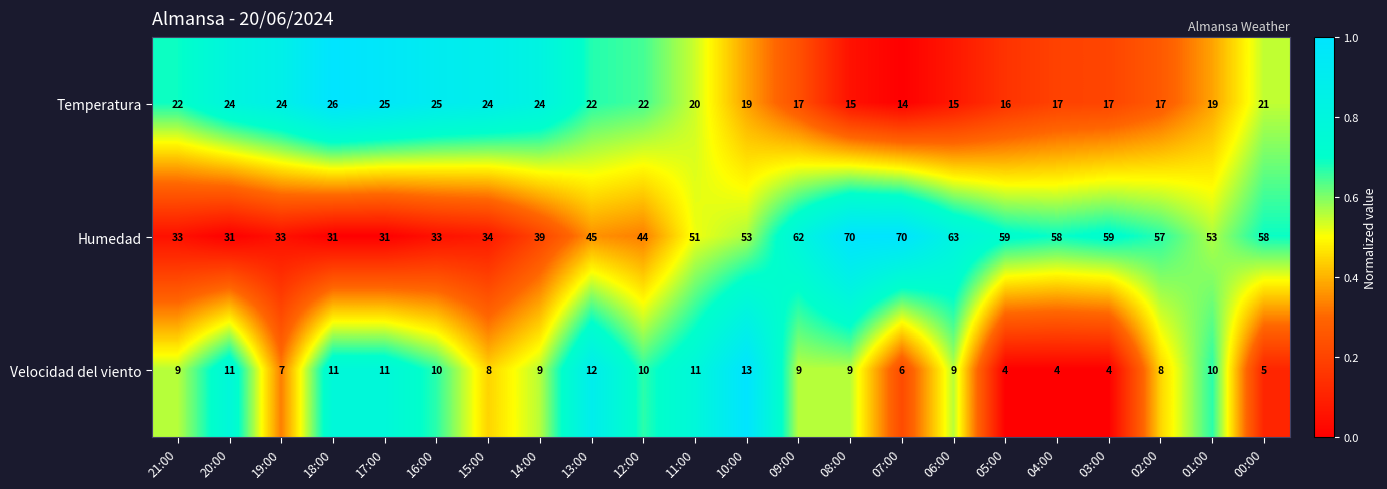

What is the total value across all series at 18:00?

68